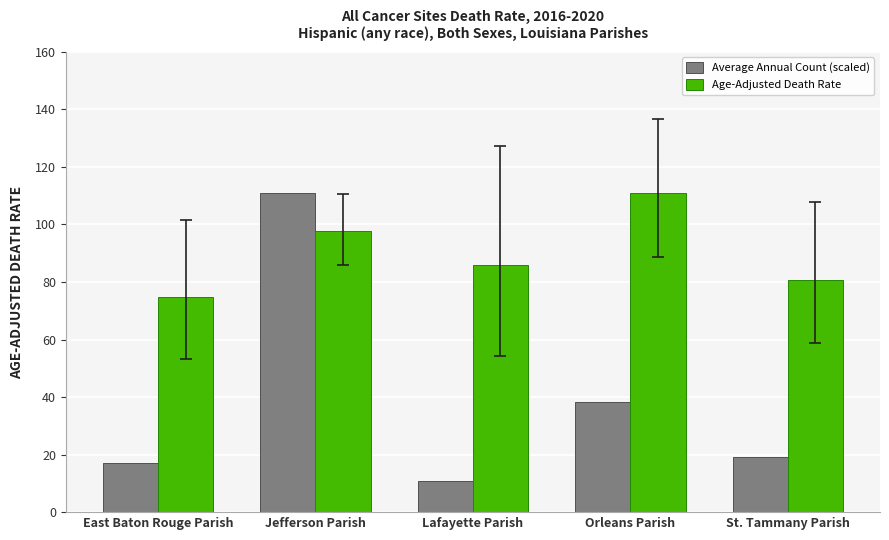

Reading right to left, what are all the values shown in this chart?

Average Annual Count (scaled): 19.2	38.4	10.7	110.9	17.1
Age-Adjusted Death Rate: 80.7	110.9	85.8	97.7	74.7